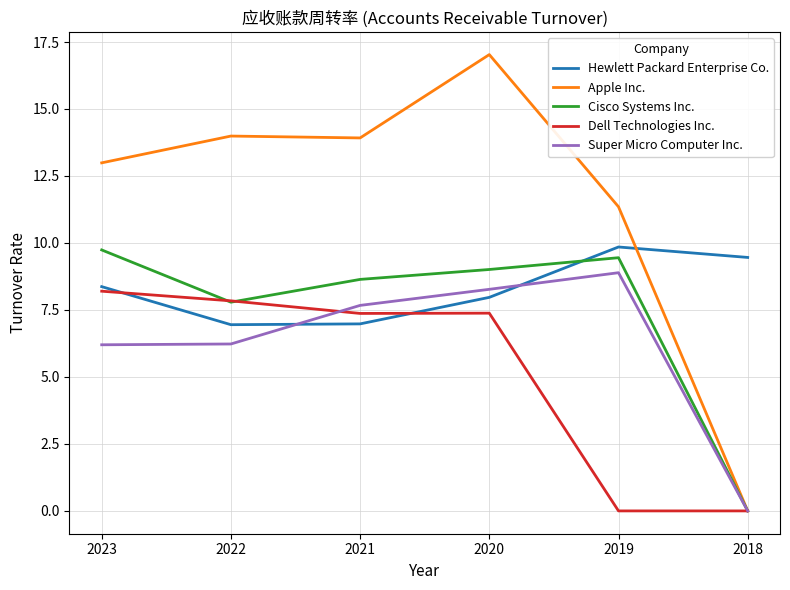

At which label does Apple Inc. reach its minimum?

2018